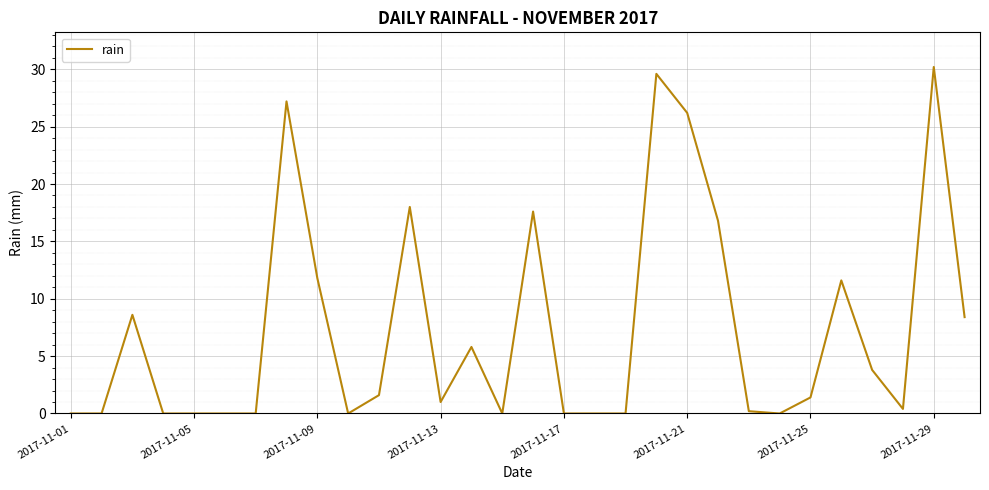

Reading left to right, transcribe all the data shown in this chart.

0.0	0.0	8.6	0.0	0.0	0.0	0.0	27.2	11.8	0.0	1.6	18.0	1.0	5.8	0.0	17.6	0.0	0.0	0.0	29.6	26.2	16.8	0.2	0.0	1.4	11.6	3.8	0.4	30.2	8.4